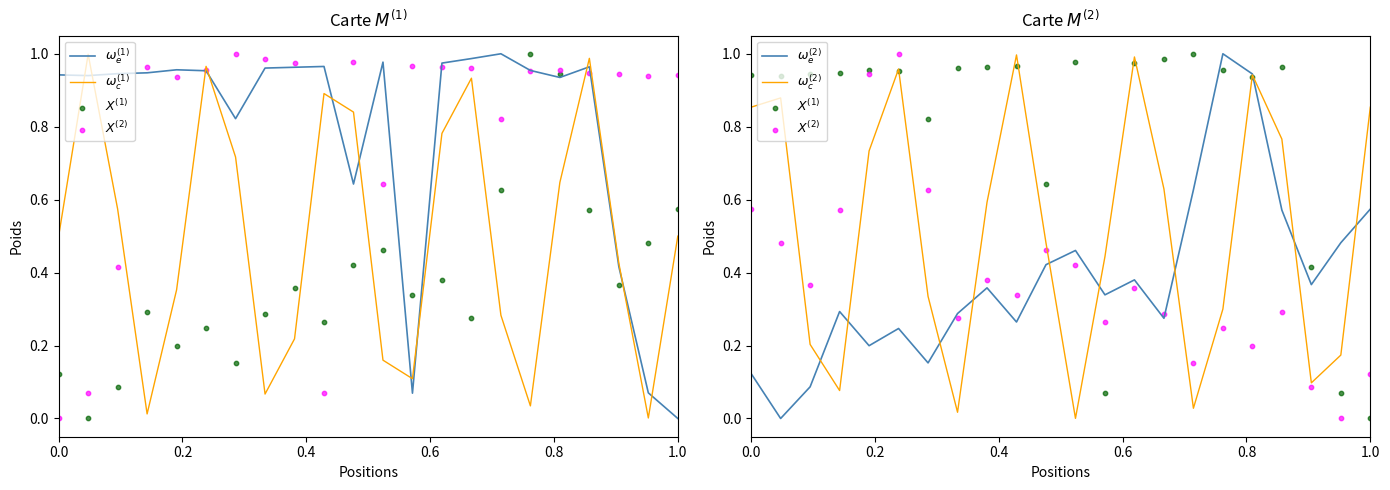

What are all the series names shown in the legend?

$\omega_e^{(1)}$, $\omega_c^{(1)}$, $X^{(1)}$, $X^{(2)}$, $\omega_e^{(2)}$, $\omega_c^{(2)}$